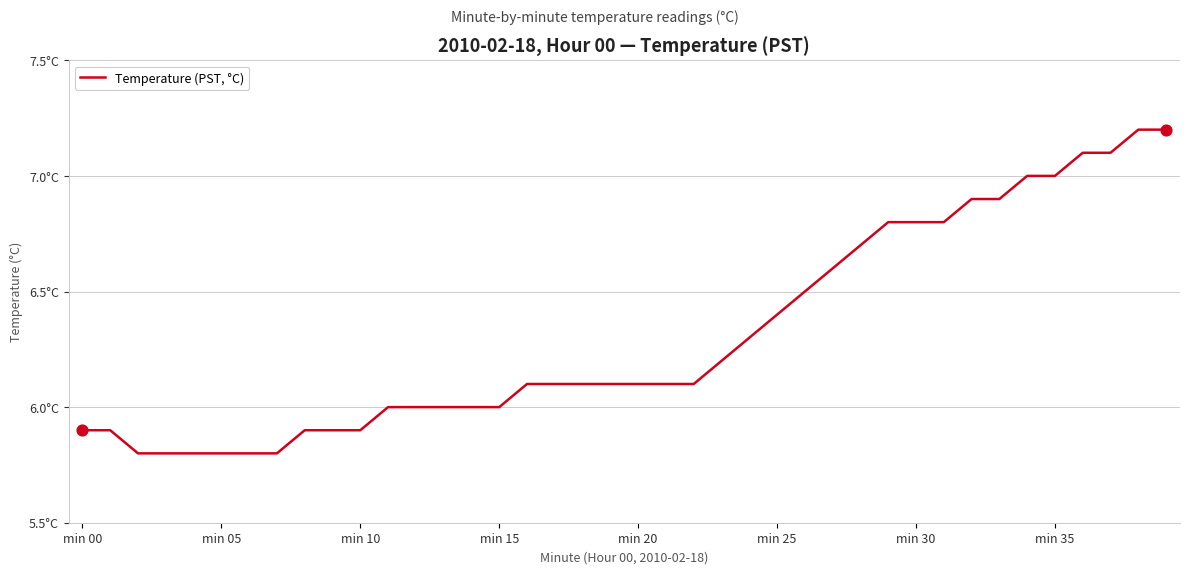

Is this an area chart (filled region under the line)?

No